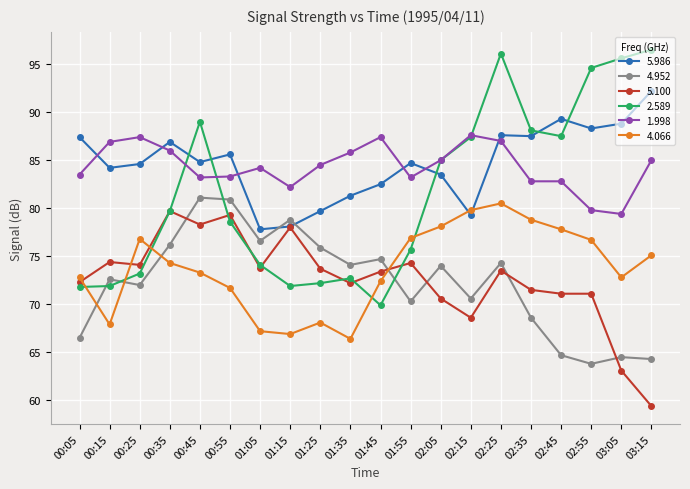

Which series has the largest range (max minus min)?

2.589